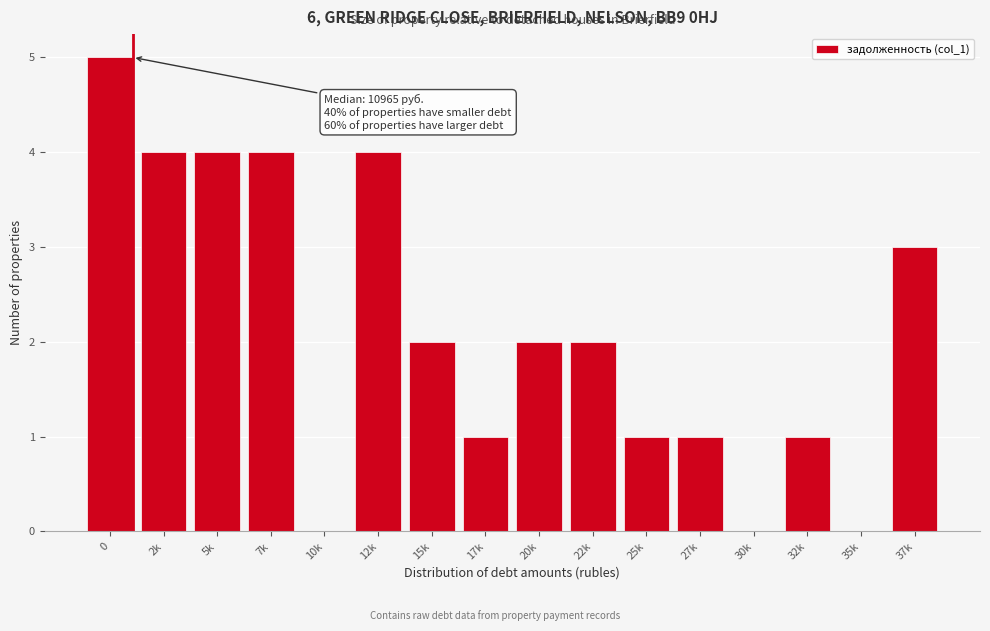

Reading left to right, extract all data points from this chart.

0=5	2k=4	5k=4	7k=4	10k=0	12k=4	15k=2	17k=1	20k=2	22k=2	25k=1	27k=1	30k=0	32k=1	35k=0	37k=3